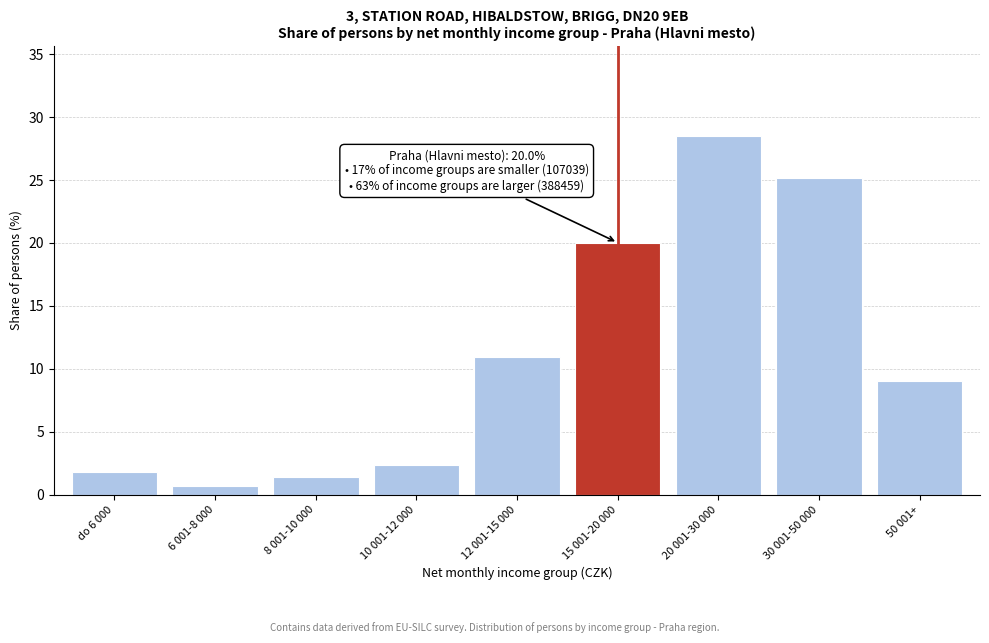

Reading right to left, what are all the values shown in this chart?

9.0	25.2	28.5	20.0	11.0	2.3	1.4	0.7	1.8